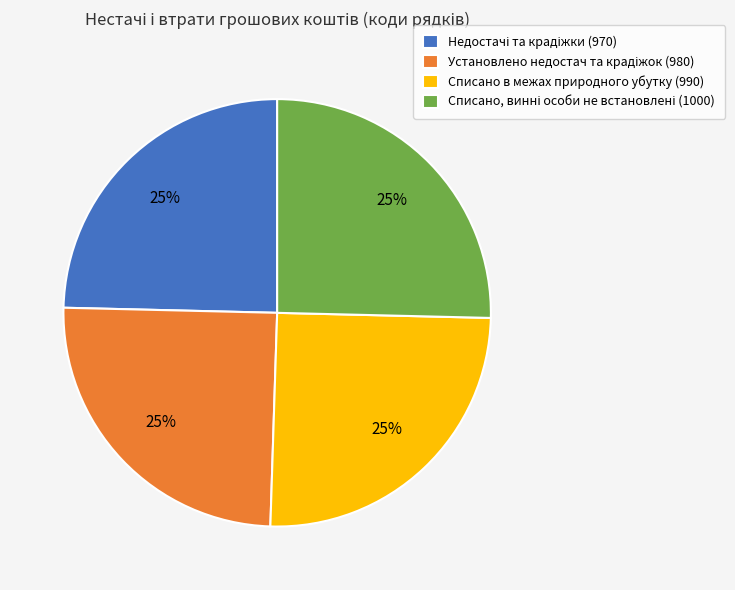

Does any single category account for the majority?

No